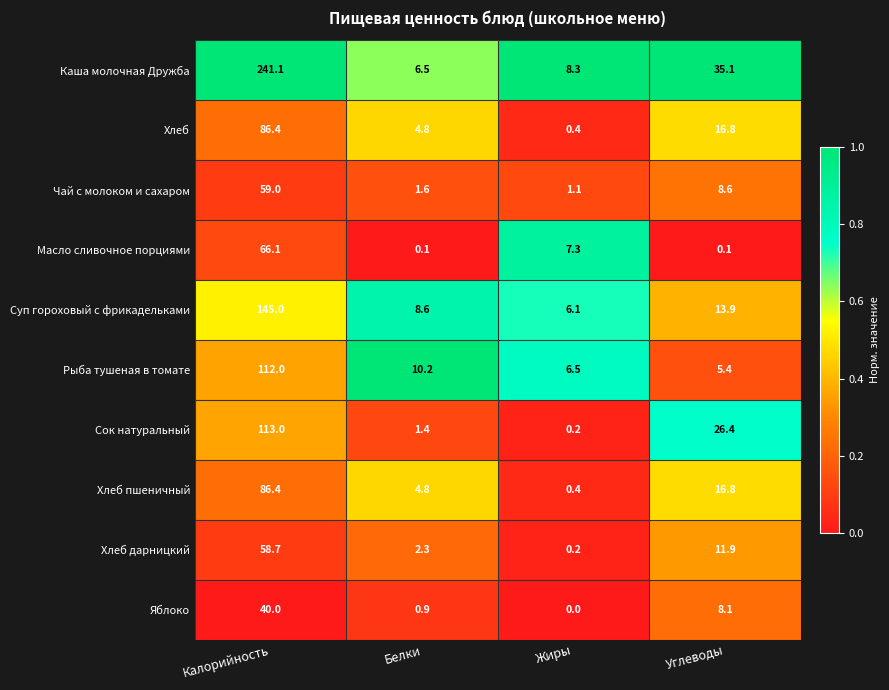

At which label is Хлеб closest to 43?

Углеводы